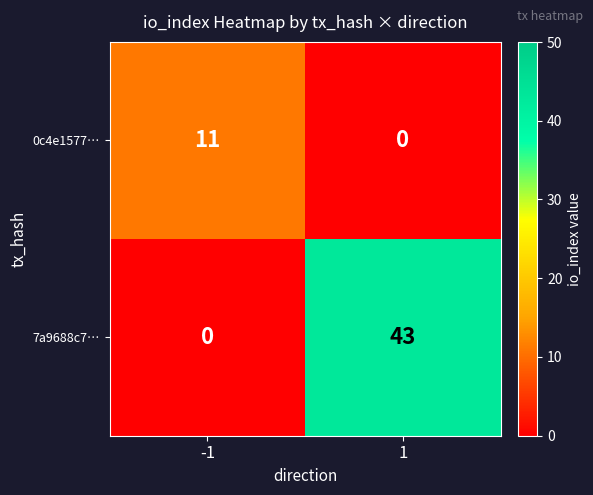

What is the total value across all series at -1?

11